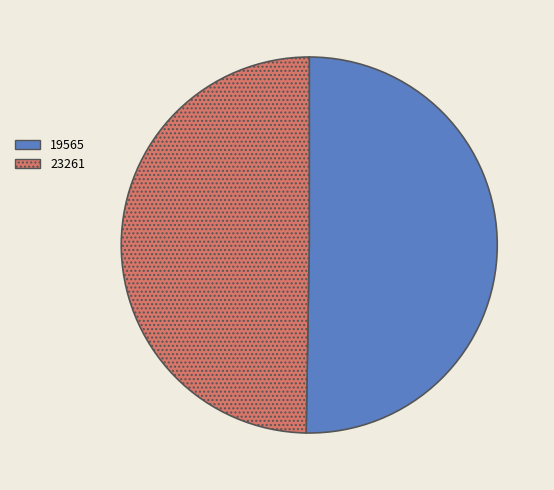

Count the number of slices in the pie.

2